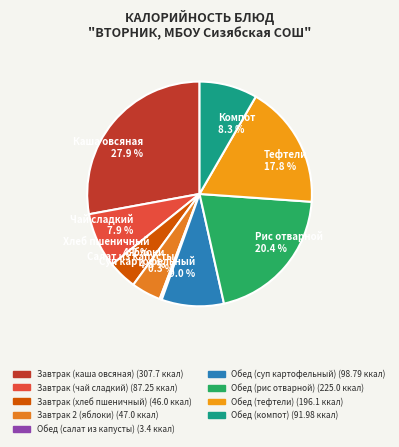

What is the largest slice in the pie chart?

Каша овсяная 27.9 %